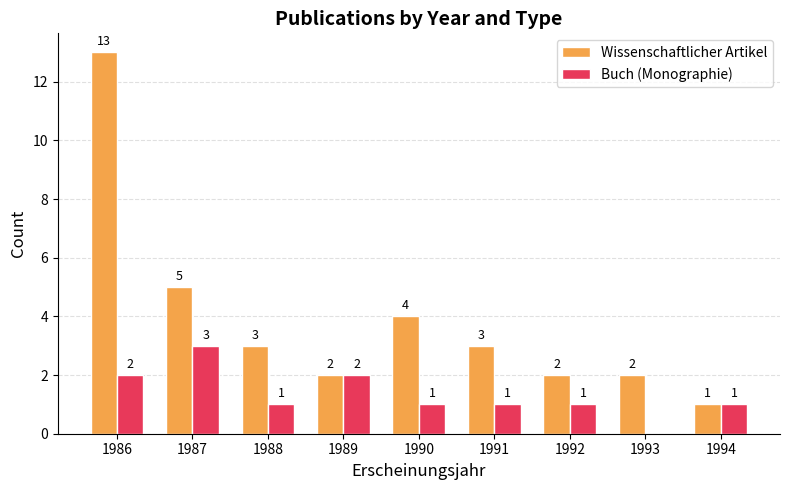

What is the sum of the Buch (Monographie) values at 1991 and 1989?

3